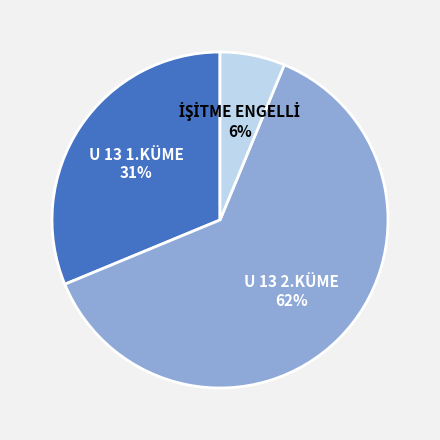

Between U 13 1.KÜME and U 13 2.KÜME, which is larger?

U 13 2.KÜME